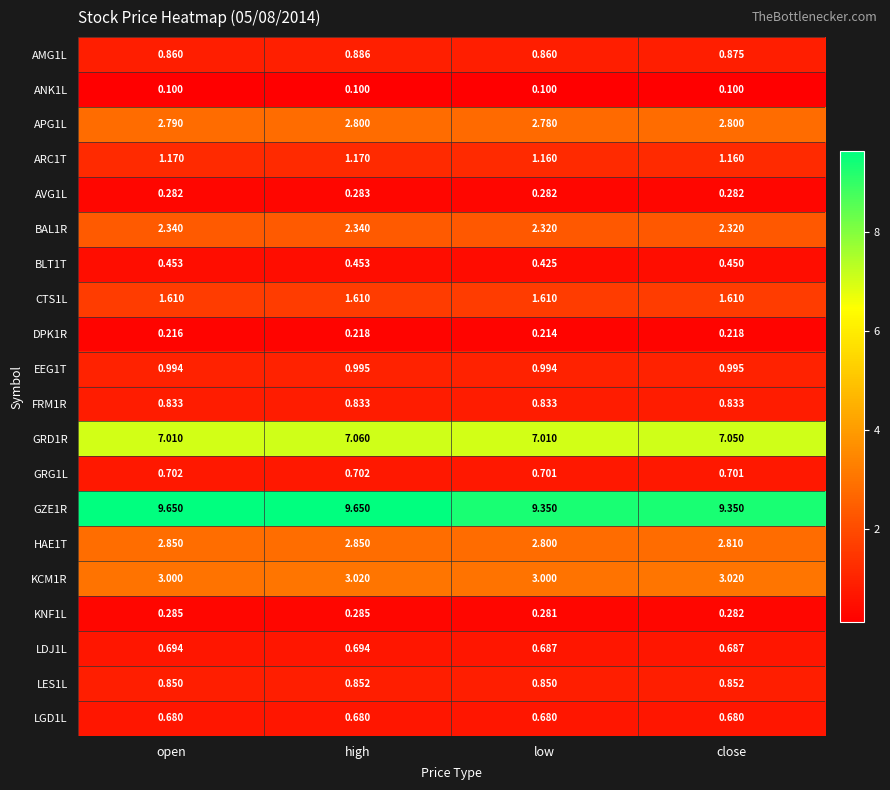

At how many categories does at least one series exceed 5?

4